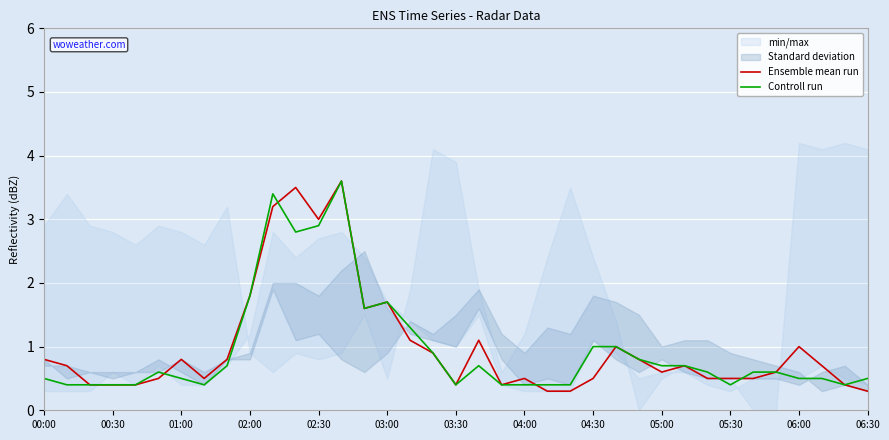

List the series in order of their overall mean, highest first.

Ensemble mean run, Controll run